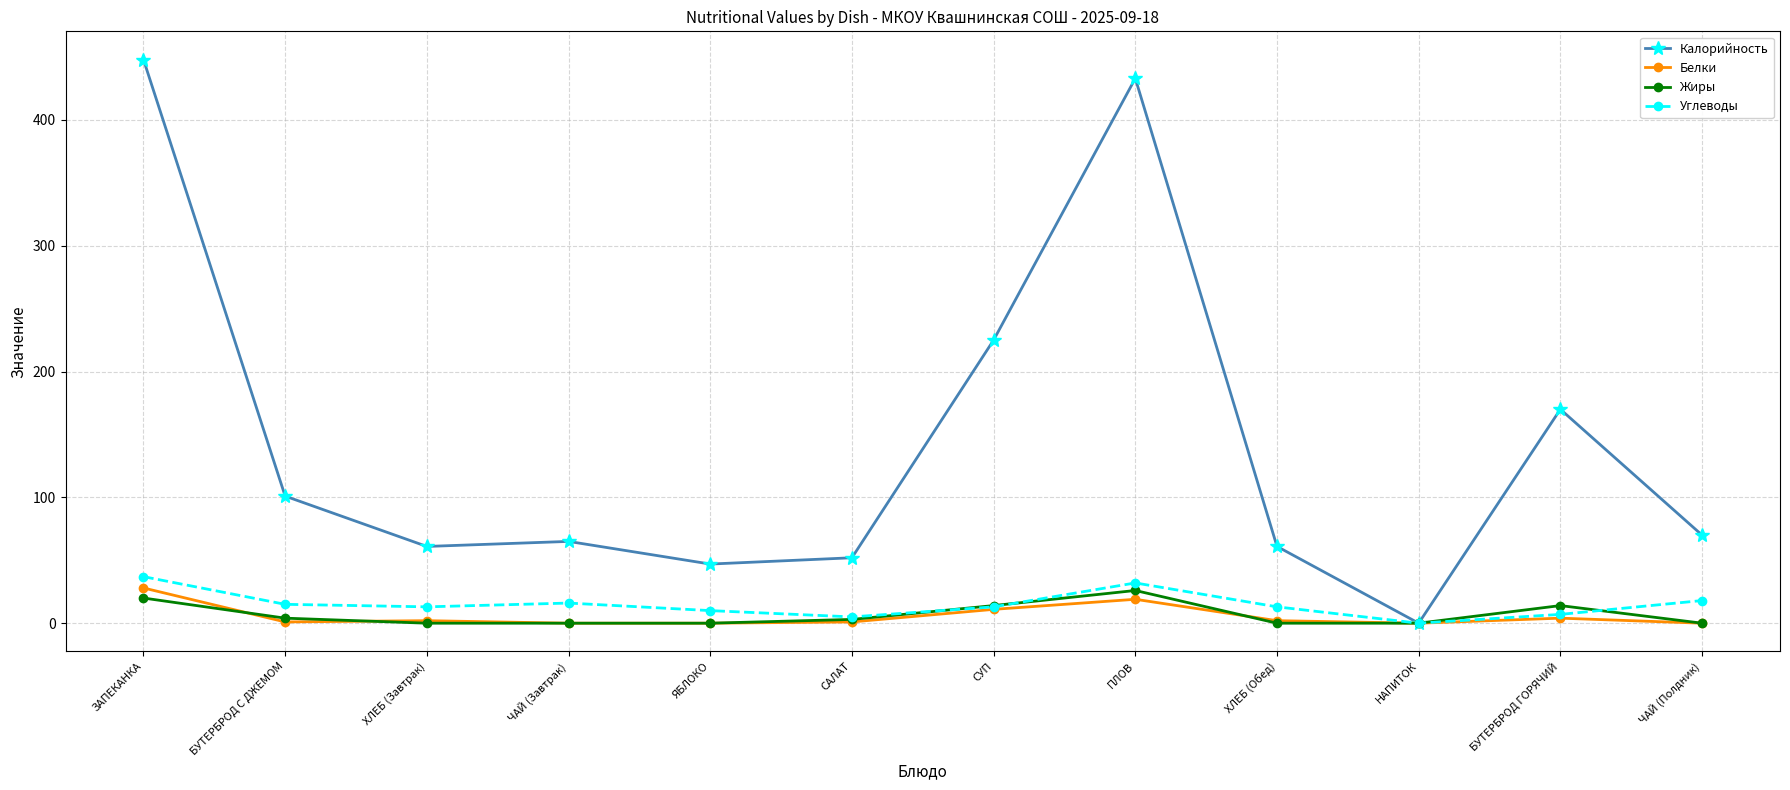

True or false: Жиры has a value of 26 at ПЛОВ.

True